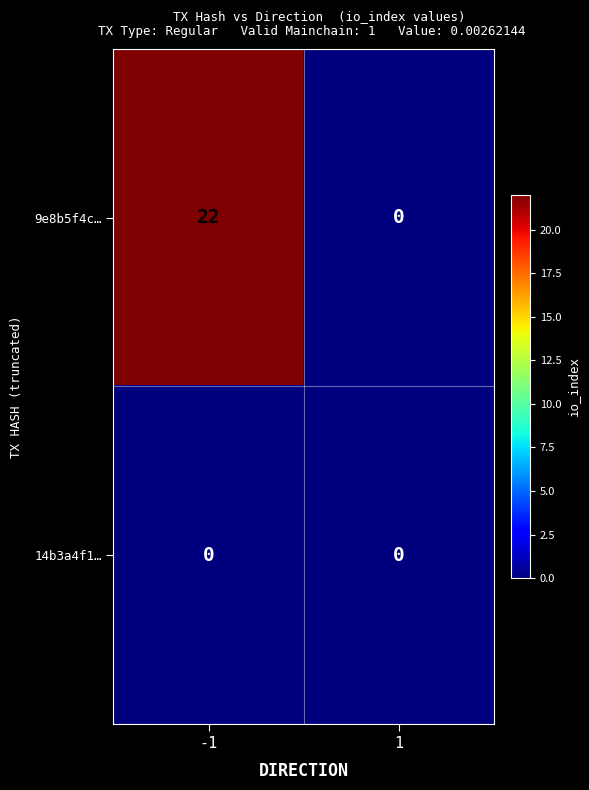

Which series has the widest spread of values?

9e8b5f4c…